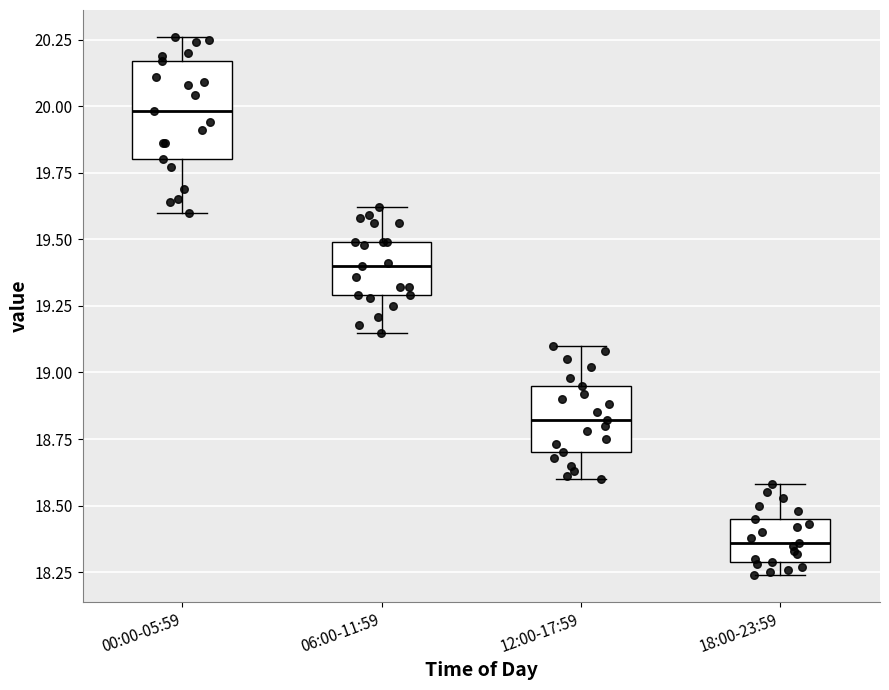

Reading left to right, read every box against the y-axis: the position of its median line, the range the box covers, and the ends of its whiskers. The values are not printed on the chart, so give them approximately, as read against the axis.

00:00-05:59: median 20.00, box 19.80 to 20.15, whiskers 19.60 to 20.25
06:00-11:59: median 19.40, box 19.30 to 19.50, whiskers 19.15 to 19.60
12:00-17:59: median 18.80, box 18.70 to 18.95, whiskers 18.60 to 19.10
18:00-23:59: median 18.35, box 18.30 to 18.45, whiskers 18.25 to 18.60